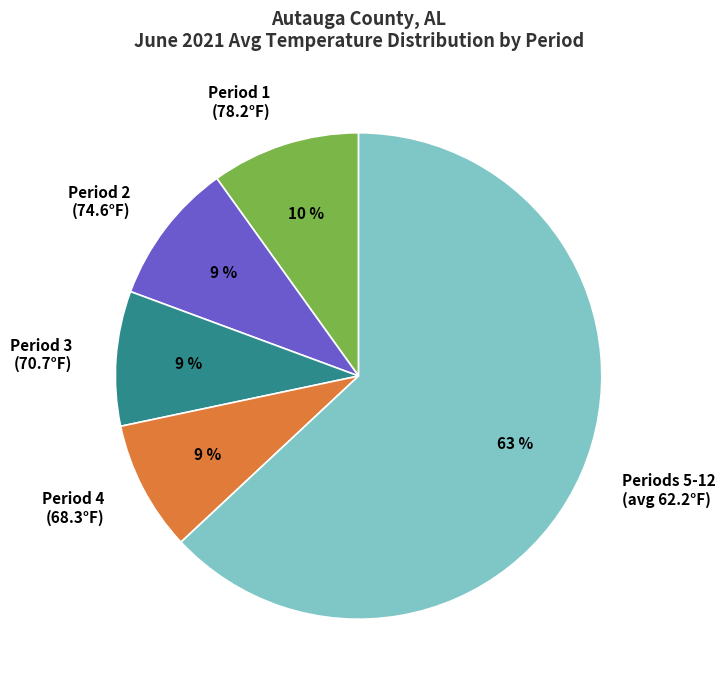

True or false: Periods 5-12 (avg 62.2°F) accounts for 69% of the total.

False